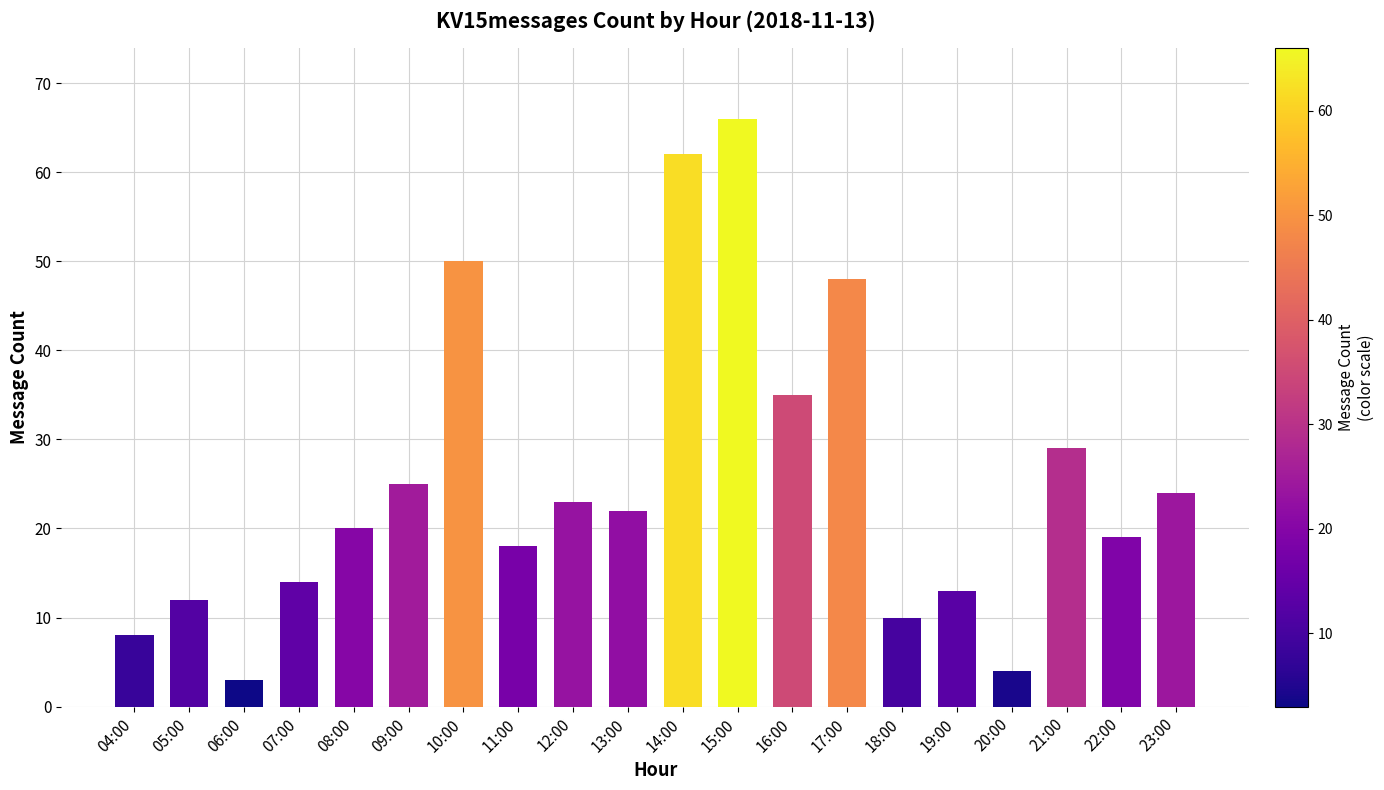

What is the minimum value shown in the chart?

3